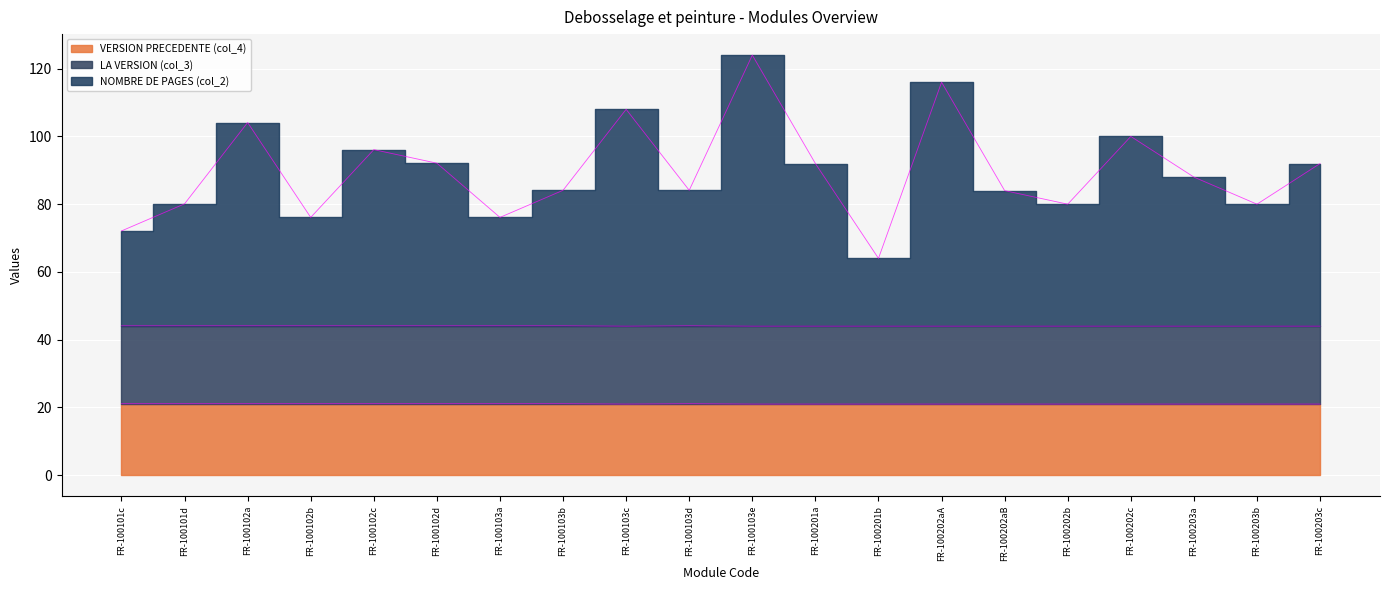

The VERSION PRECEDENTE (col_4) series shows 28.3 at FR-100203a. True or false?

False